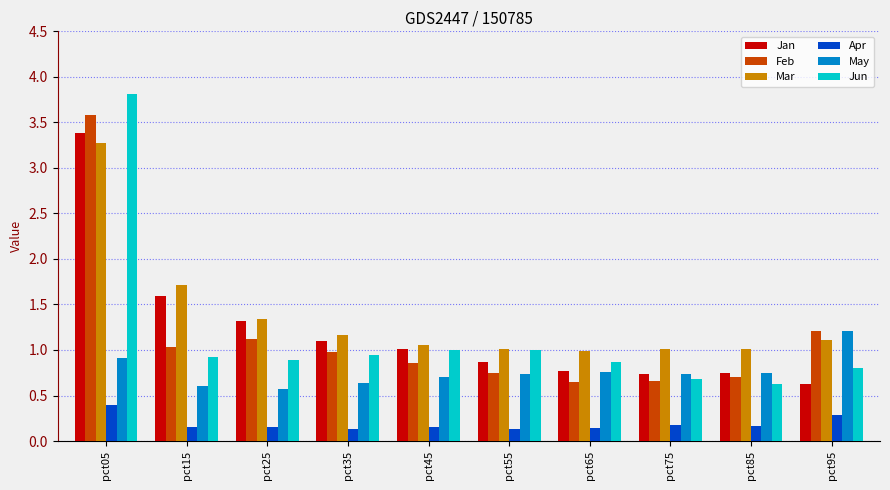

Which series has the widest spread of values?

Jun